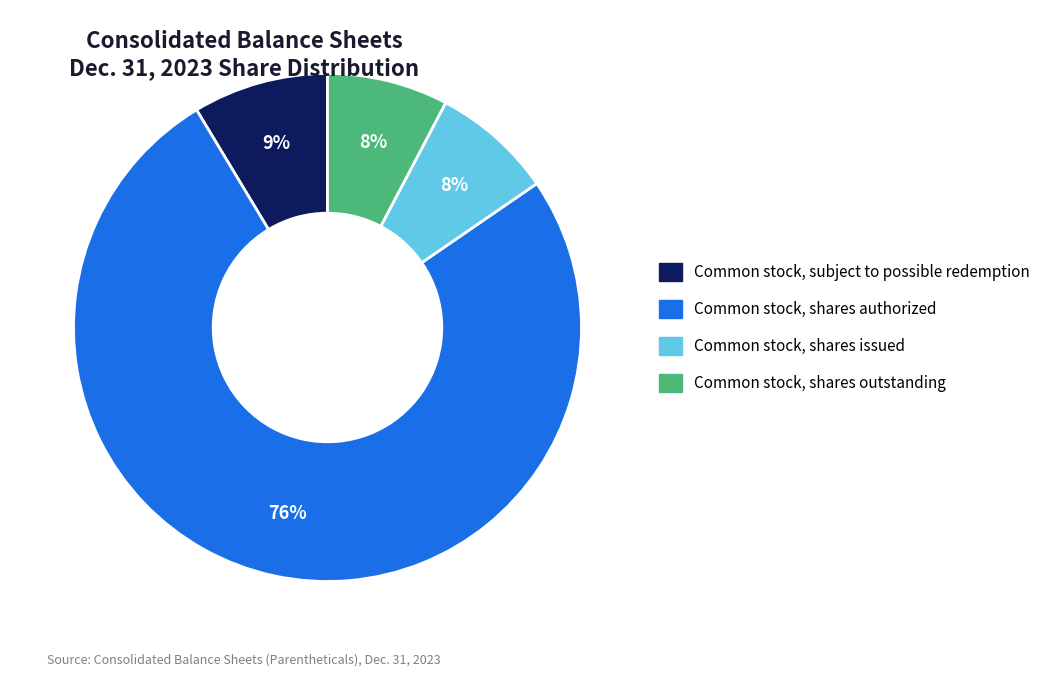

Does any single category account for the majority?

Yes